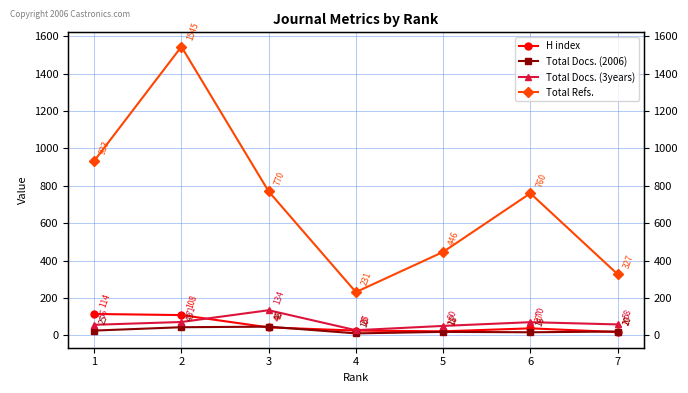

List the labels in order of Total Refs. value, largest first.

2, 1, 3, 6, 5, 7, 4